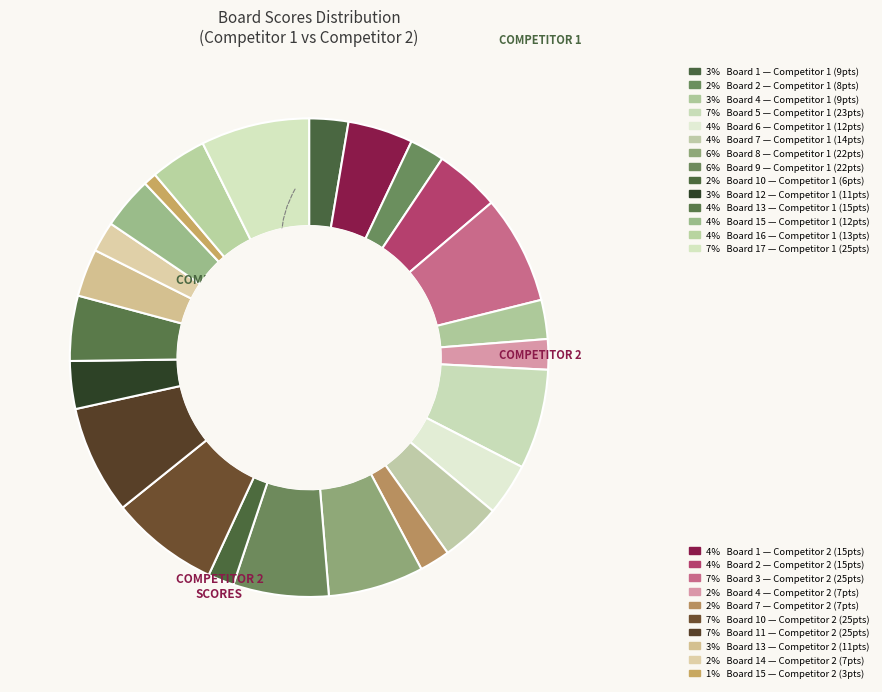

Which slice is the largest?

17